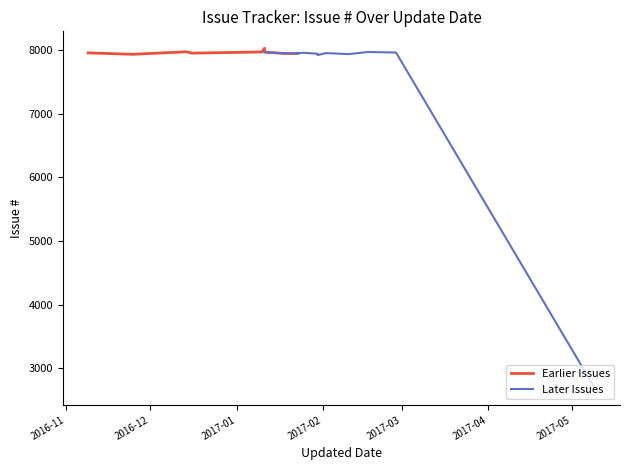

Rank the categories by value from lowest to highest.

2017-05-09, 2017-01-30, 2017-01-30, 2016-11-25, 2017-02-10, 2017-01-30, 2017-01-23, 2017-01-18, 2017-01-23, 2016-12-16, 2017-02-02, 2016-11-09, 2016-12-06, 2017-01-25, 2017-02-27, 2016-12-15, 2017-01-11, 2017-02-17, 2017-01-10, 2016-12-14, 2017-01-11